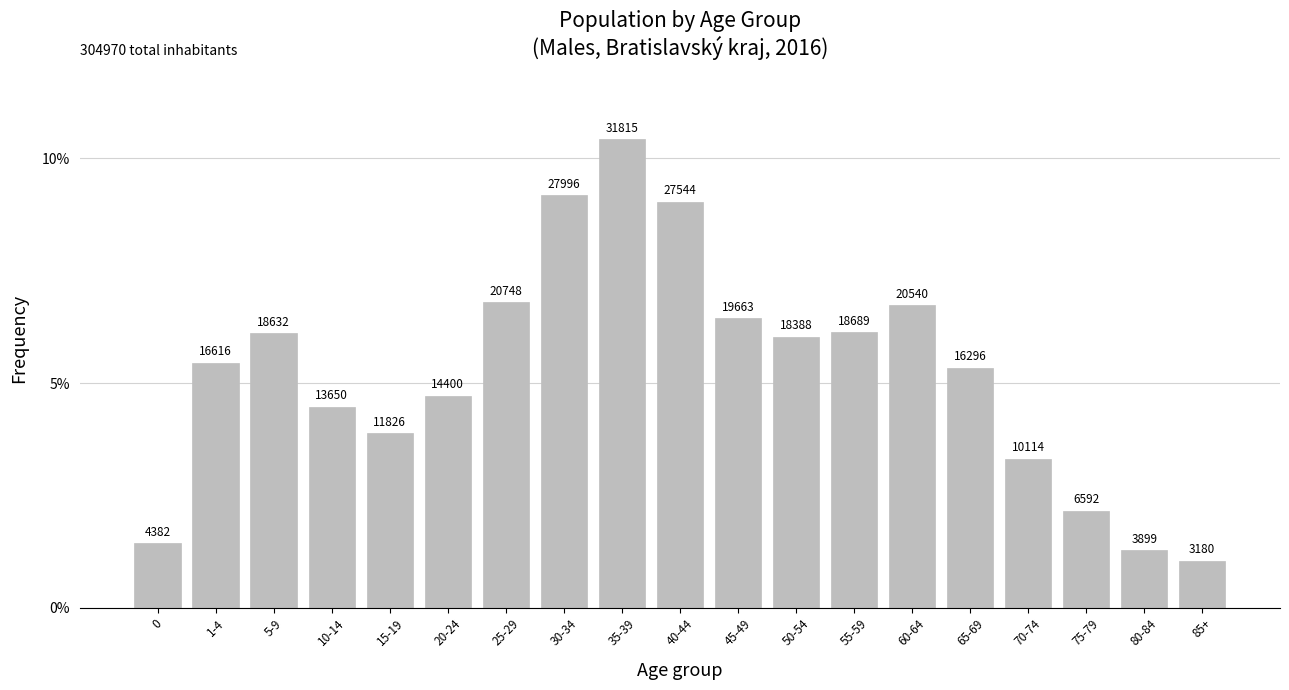

What is the sum of all values?

1.0